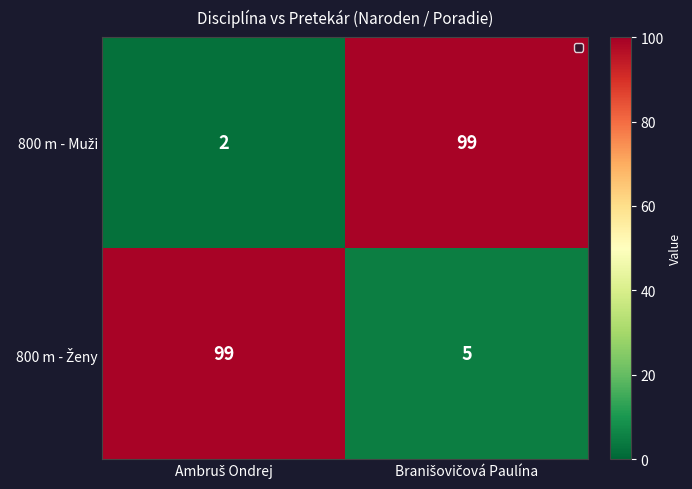

How many categories are shown in the chart?

2